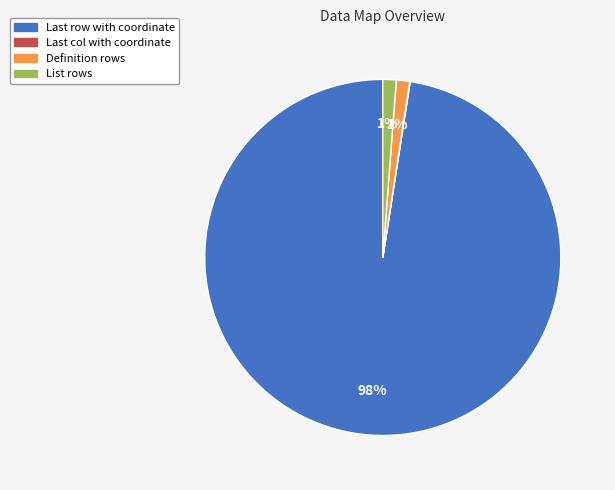

True or false: List rows accounts for 1% of the total.

True